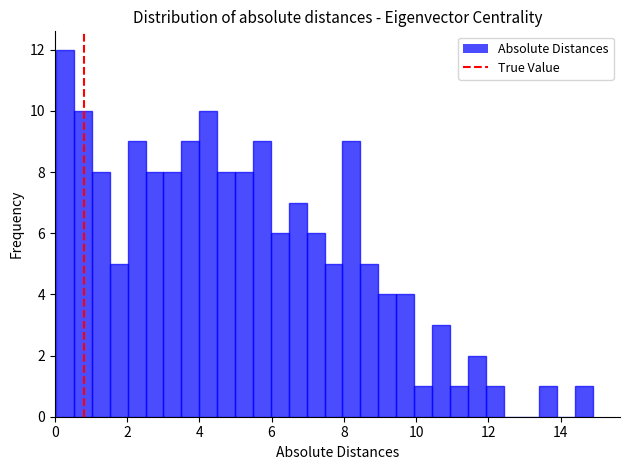

Around what value on the x-axis is the tallest bar? Give the approximate position of its centre, as read against the axis.

0.2